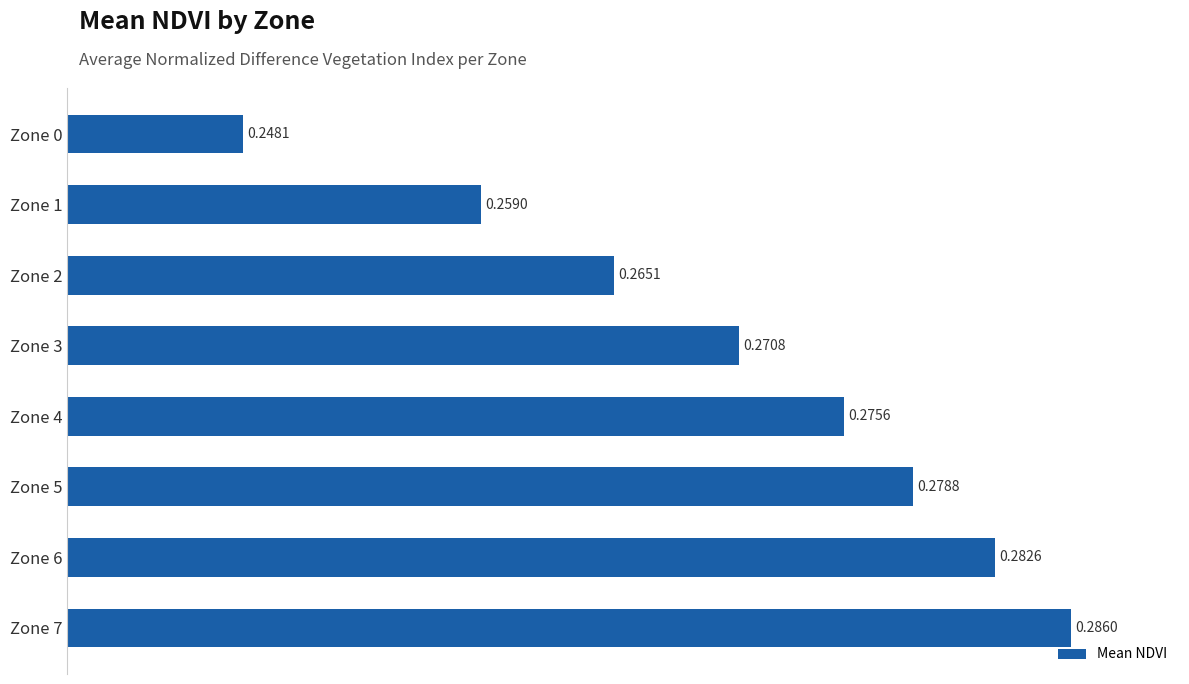

Rank the categories by value from lowest to highest.

Zone 0, Zone 1, Zone 2, Zone 3, Zone 4, Zone 5, Zone 6, Zone 7